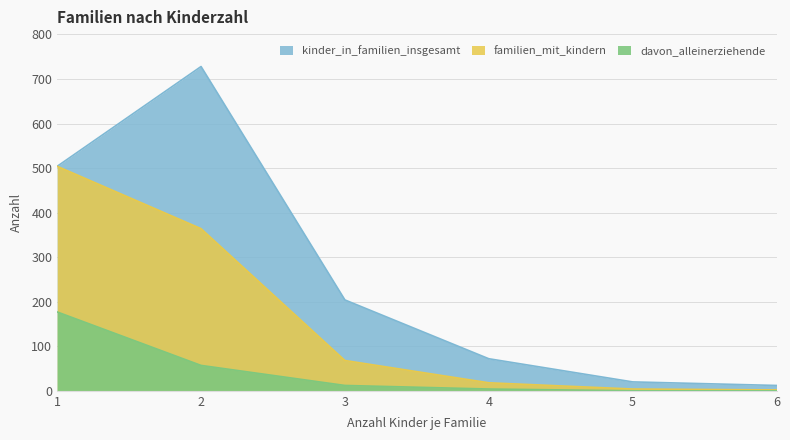

True or false: kinder_in_familien_insgesamt and familien_mit_kindern cross at least once.

False